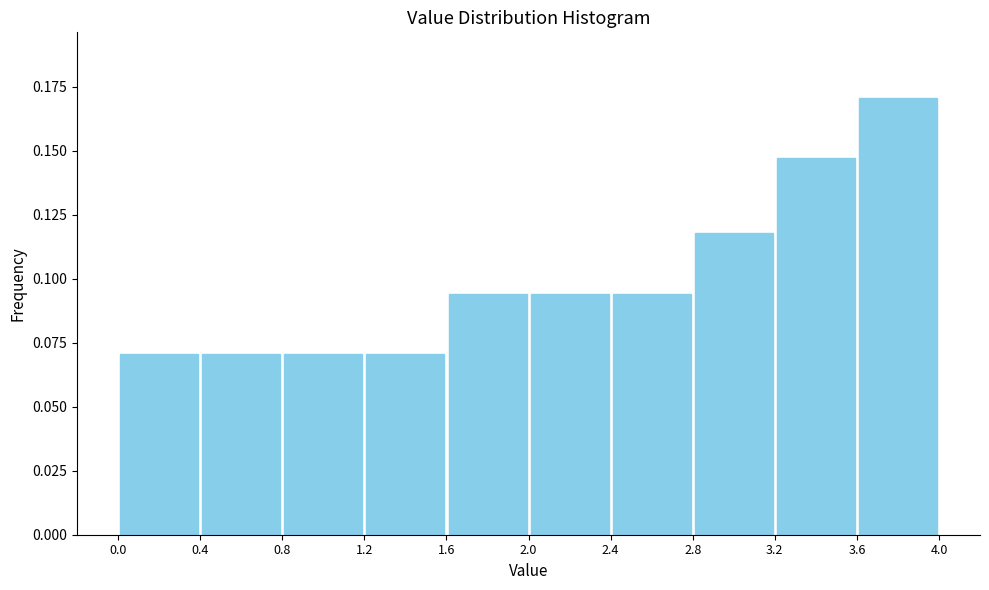

How tall is the bar that spans 3.6 to 4.0 on the x-axis? The values are not printed on the chart, so give them approximately, as read against the axis.

0.170